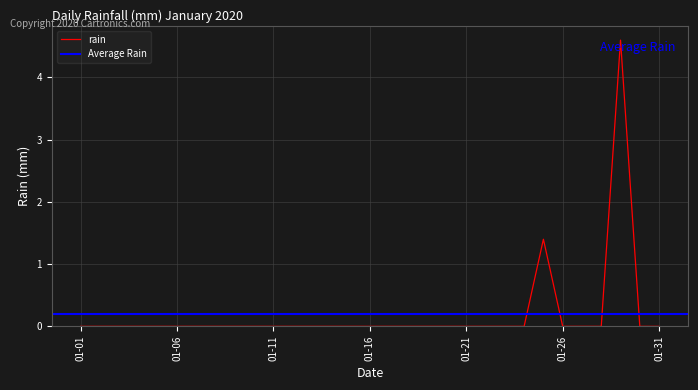

The value of rain at 01-26 is 3.1. True or false?

False